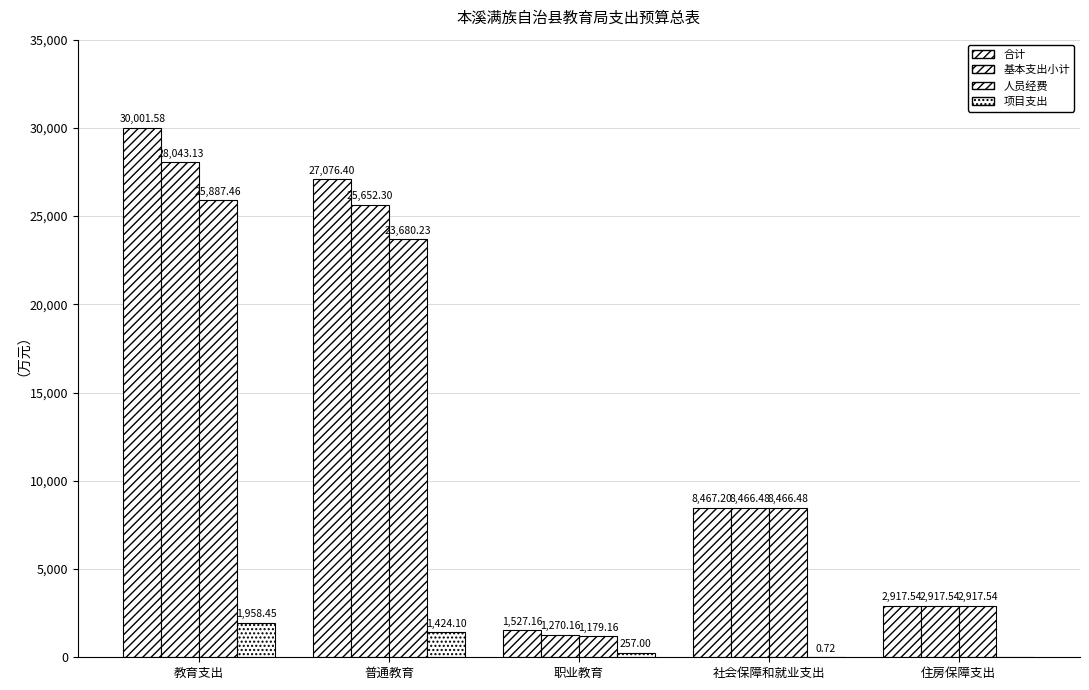

What is the sum of all 人员经费 values?

62130.9